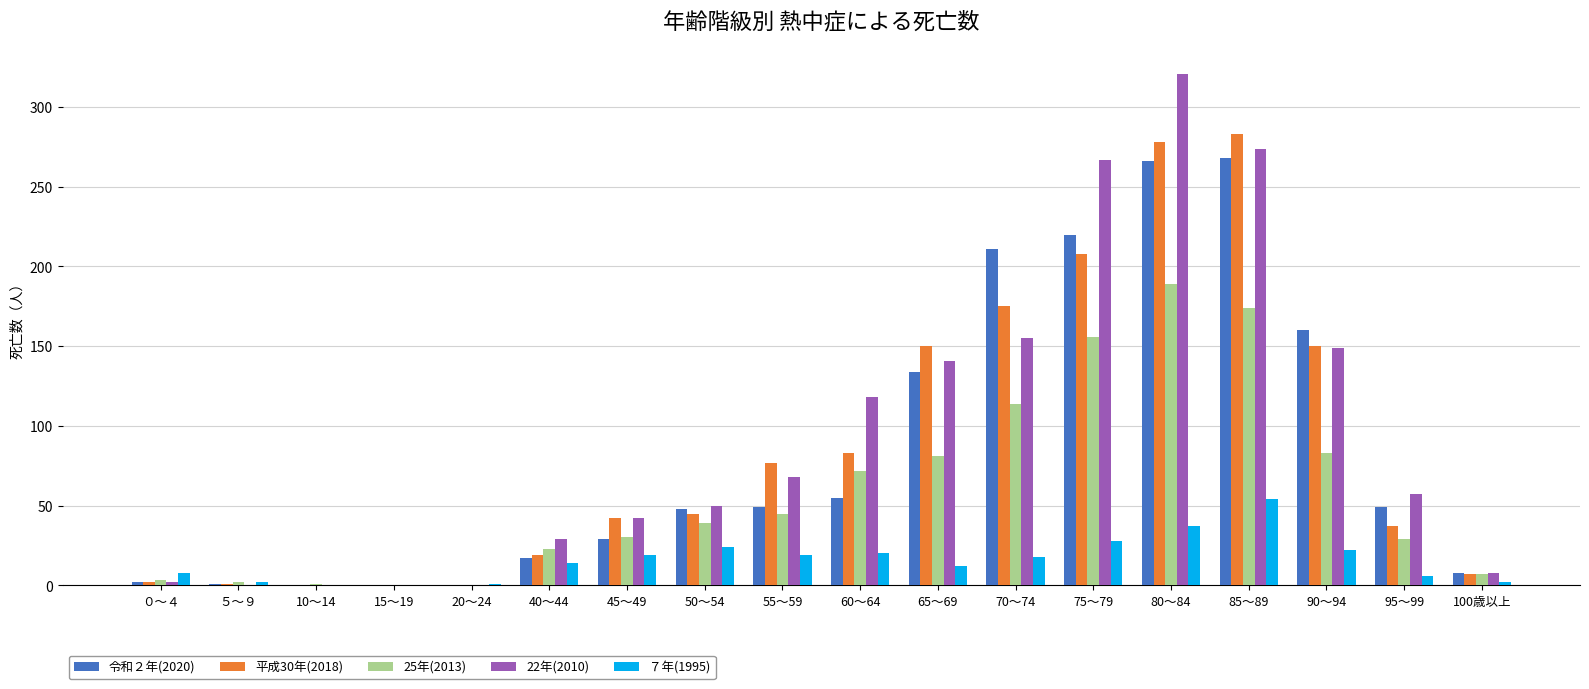

Is the value of 22年(2010) at 65～69 greater than the value of 平成30年(2018) at 10～14?

Yes